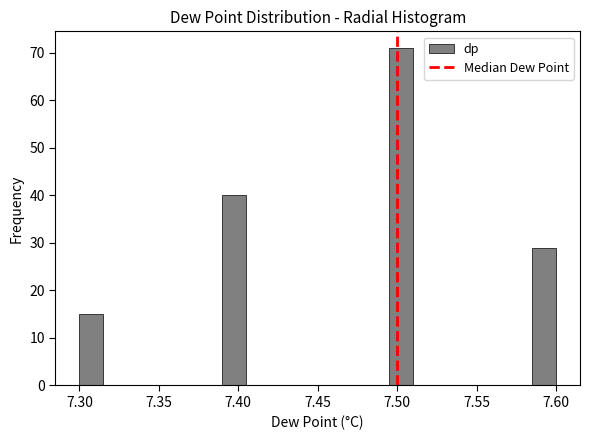

Read against the x-axis, roughly where is the centre of the tallest bar?

7.505